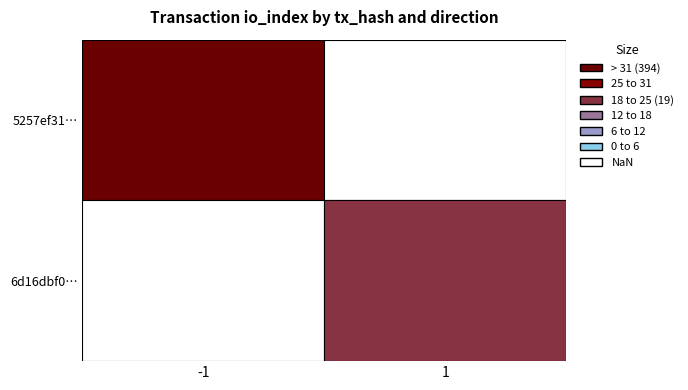

What is the highest value of the 5257ef31829d7843554440fe6daf491030aea51 series?

394